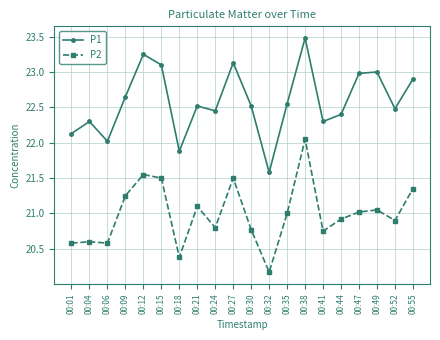

Which label corresponds to the smallest value in the chart?

00:32